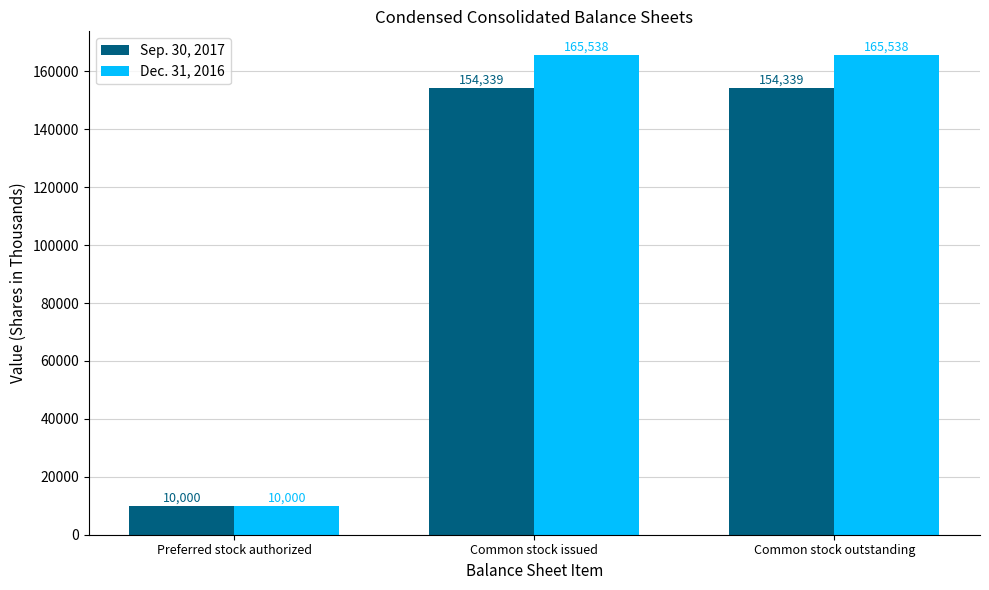

Rank the series by their average value, from lowest to highest.

Sep. 30, 2017, Dec. 31, 2016